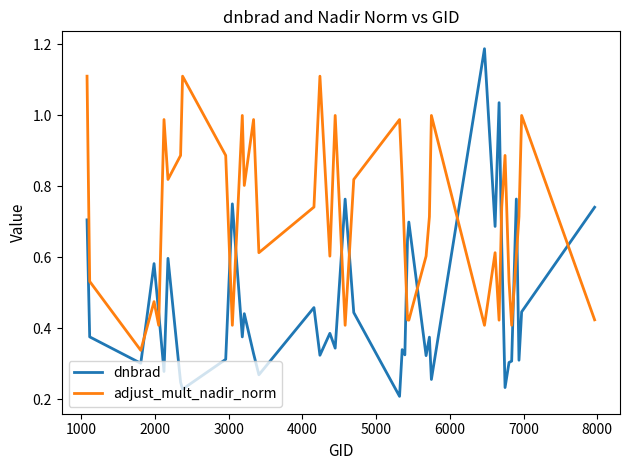

What is the maximum value for adjust_mult_nadir_norm?

1.1